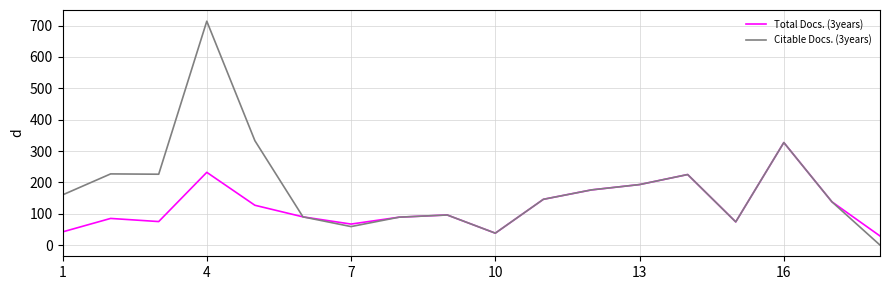

What is the greatest value displayed?

714